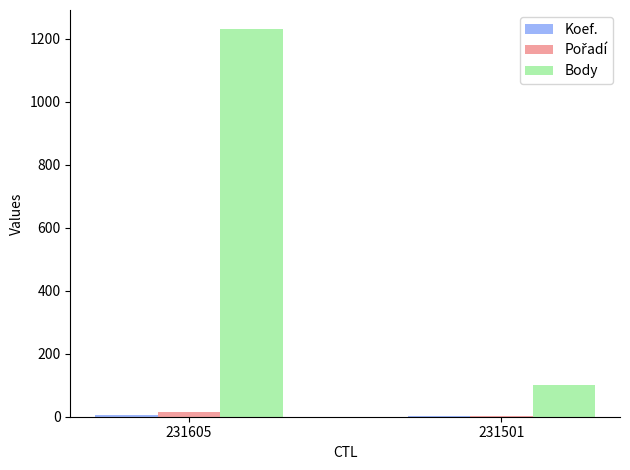

At which category is the sum across all series the highest?

231605